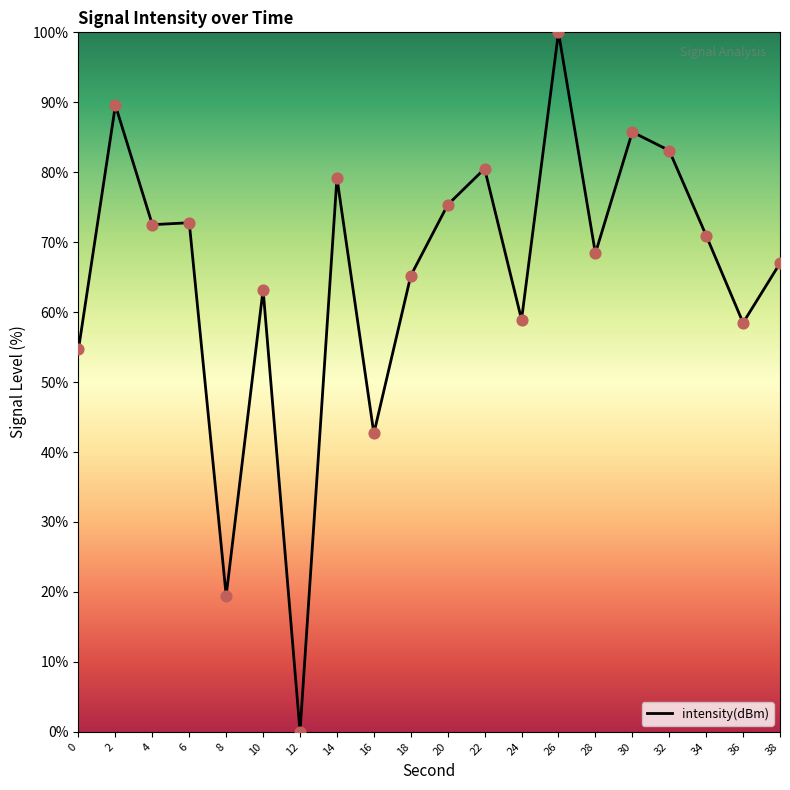

What is the change in value from 0 to 38?

+12.3